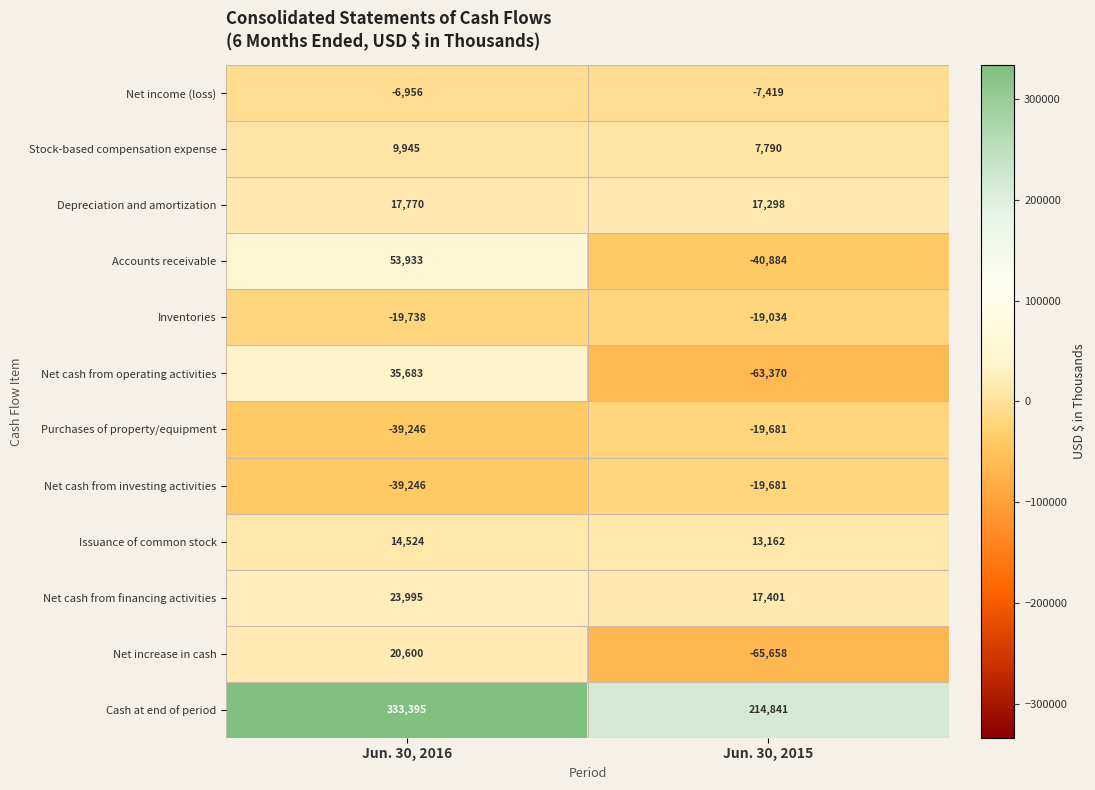

What value does the Net cash from investing activities series have at Jun. 30, 2016, to the nearest 50?

-39250